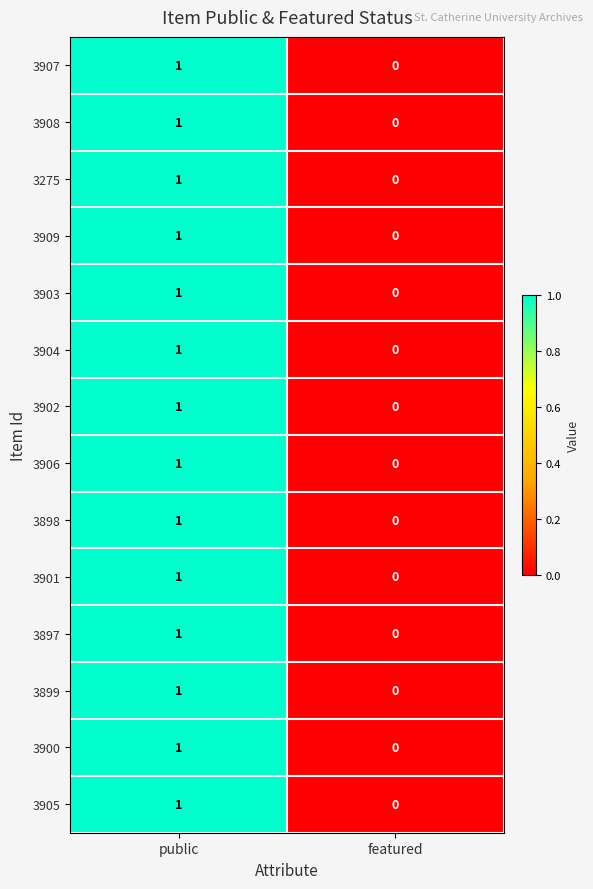

At which category is the sum across all series the highest?

public